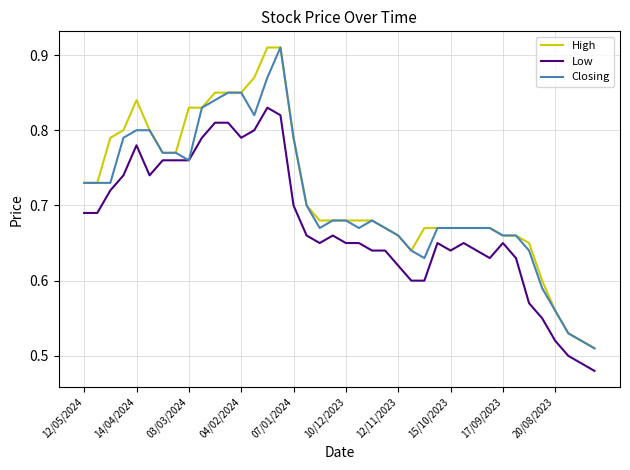

How many categories are shown in the chart?

40